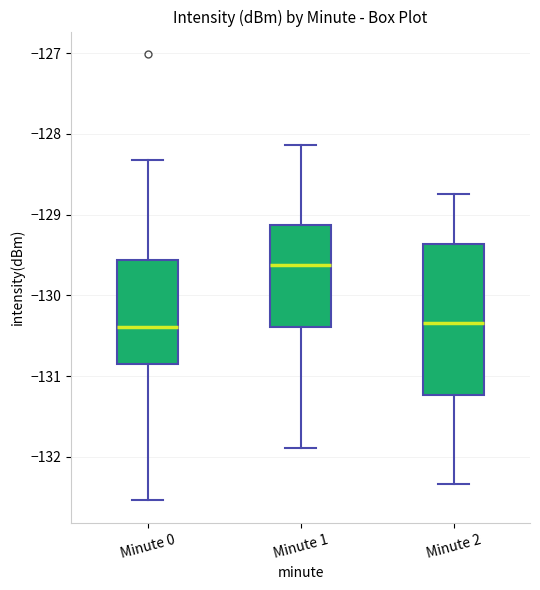

Reading left to right, read every box against the y-axis: the position of its median line, the range the box covers, and the ends of its whiskers. The values are not printed on the chart, so give them approximately, as read against the axis.

Minute 0: median -130.4, box -130.8 to -129.6, whiskers -132.5 to -128.3
Minute 1: median -129.6, box -130.4 to -129.1, whiskers -131.9 to -128.1
Minute 2: median -130.3, box -131.2 to -129.4, whiskers -132.3 to -128.7